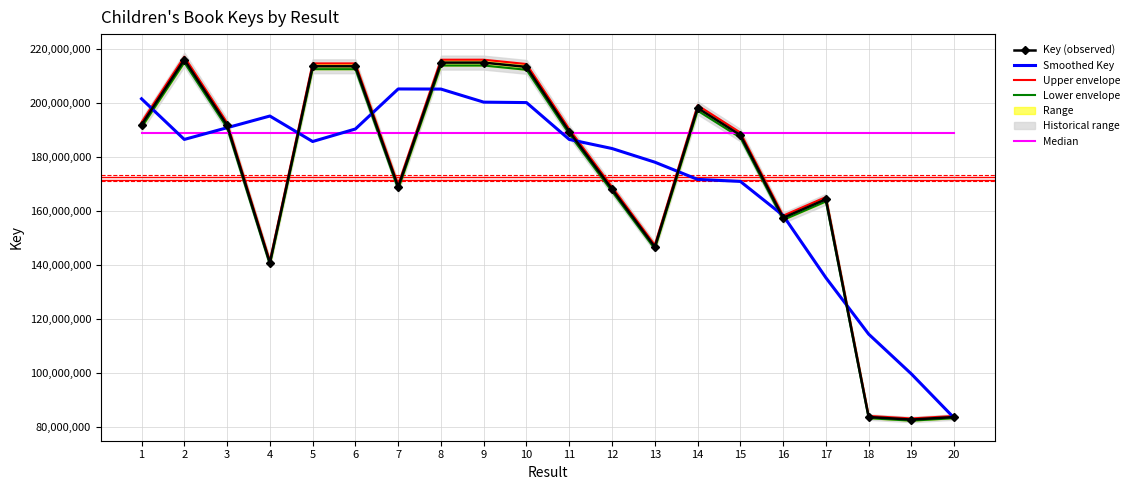

Reading left to right, extract all data points from this chart.

Key (observed): 1=191831460.0	2=215972334.0	3=191677732.0	4=140731613.0	5=213493326.0	6=213493592.0	7=168798787.0	8=214855373.0	9=214855796.0	10=213266733.0	11=189301637.0	12=167980990.0	13=146586609.0	14=198056658.0	15=188015388.0	16=157383175.0	17=164254301.0	18=83597042.0	19=82671562.0	20=83597045.0
Smoothed Key: 1=201457064.0	2=186408919.0	3=190741293.0	4=195073719.0	5=185639010.0	6=190274538.0	7=205099374.0	8=205054056.0	9=200215665.0	10=200052105.0	11=186398353.0	12=183038525.0	13=177988256.0	14=171604564.0	15=170859226.0	16=158261312.0	17=135184293.0	18=114300625.0	19=99543399.0	20=83226851.0
Upper envelope: 1=192790617.3	2=217052195.7	3=192636120.7	4=141435271.1	5=214560792.6	6=214561060.0	7=169642780.9	8=215929649.9	9=215930075.0	10=214333066.7	11=190248145.2	12=168820894.9	13=147319542.0	14=199046941.3	15=188955464.9	16=158170090.9	17=165075572.5	18=84015027.2	19=83084919.8	20=84015030.2
Lower envelope: 1=190872302.7	2=214892472.3	3=190719343.3	4=140027954.9	5=212425859.4	6=212426124.0	7=167954793.1	8=213781096.1	9=213781517.0	10=212200399.3	11=188355128.8	12=167141085.1	13=145853676.0	14=197066374.7	15=187075311.1	16=156596259.1	17=163433029.5	18=83179056.8	19=82258204.2	20=83179059.8
Median: 1=188658512.5	2=188658512.5	3=188658512.5	4=188658512.5	5=188658512.5	6=188658512.5	7=188658512.5	8=188658512.5	9=188658512.5	10=188658512.5	11=188658512.5	12=188658512.5	13=188658512.5	14=188658512.5	15=188658512.5	16=188658512.5	17=188658512.5	18=188658512.5	19=188658512.5	20=188658512.5